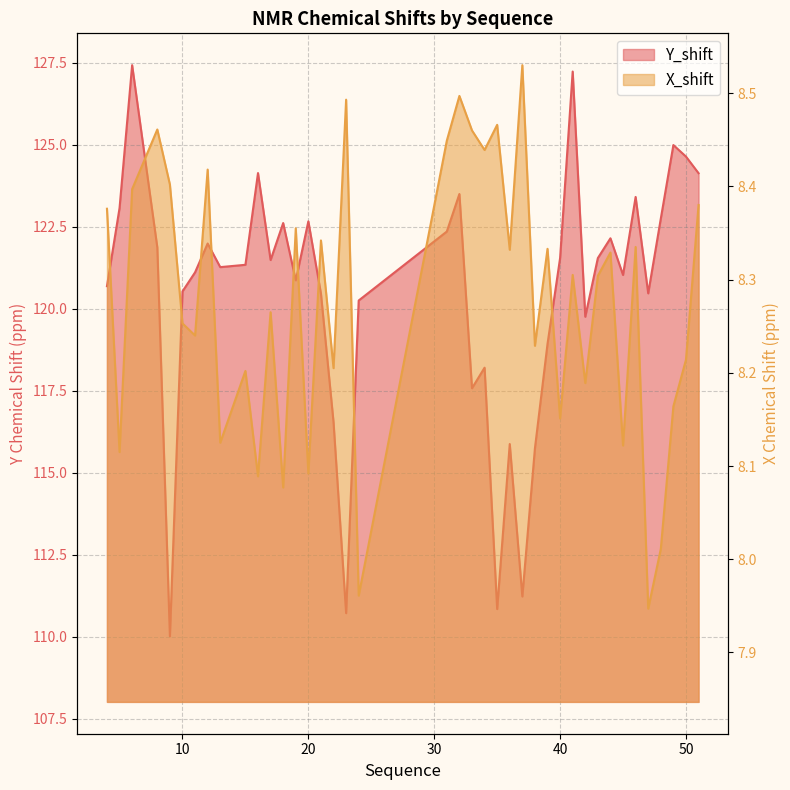

The value of X_shift at 6 is 4.8. True or false?

False